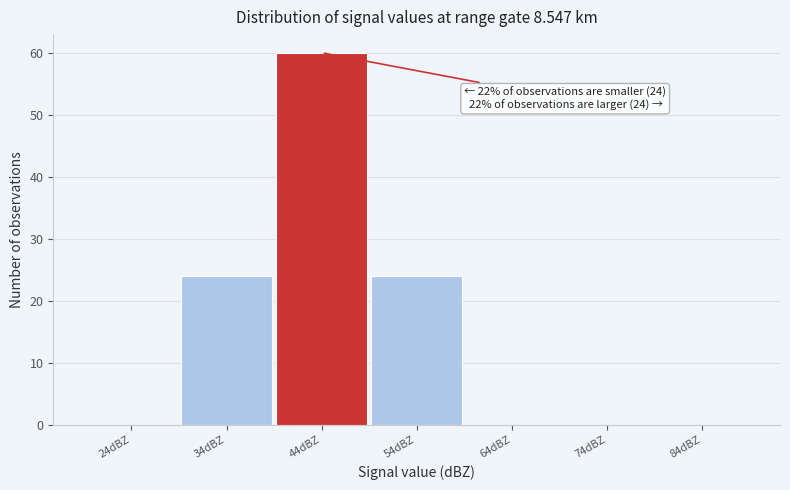

Reading right to left, what are all the values shown in this chart?

84dBZ=0	74dBZ=0	64dBZ=0	54dBZ=24	44dBZ=60	34dBZ=24	24dBZ=0